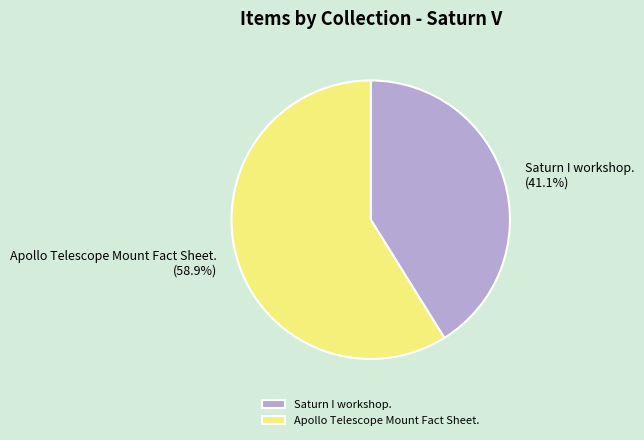

Approximately how many times larger is the value at Saturn I workshop. compared to Apollo Telescope Mount Fact Sheet.?

0.7